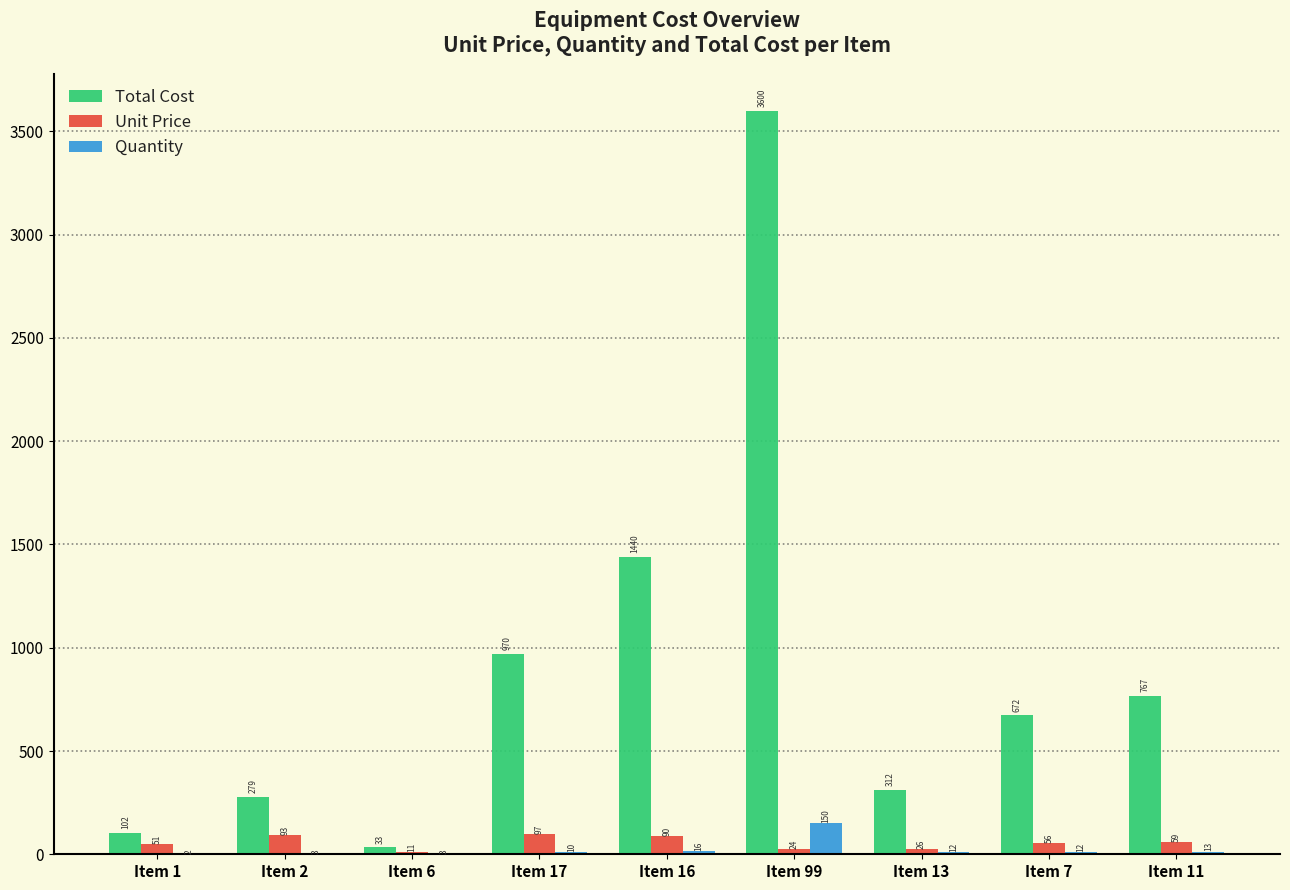

How many data points does each series have?

9